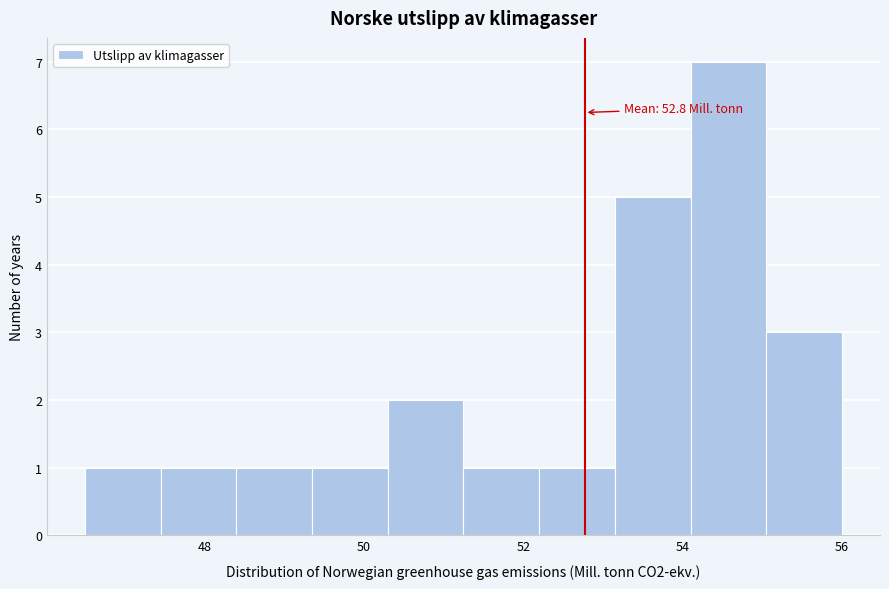

Which range on the x-axis has the tallest bar?

54.10 to 55.05